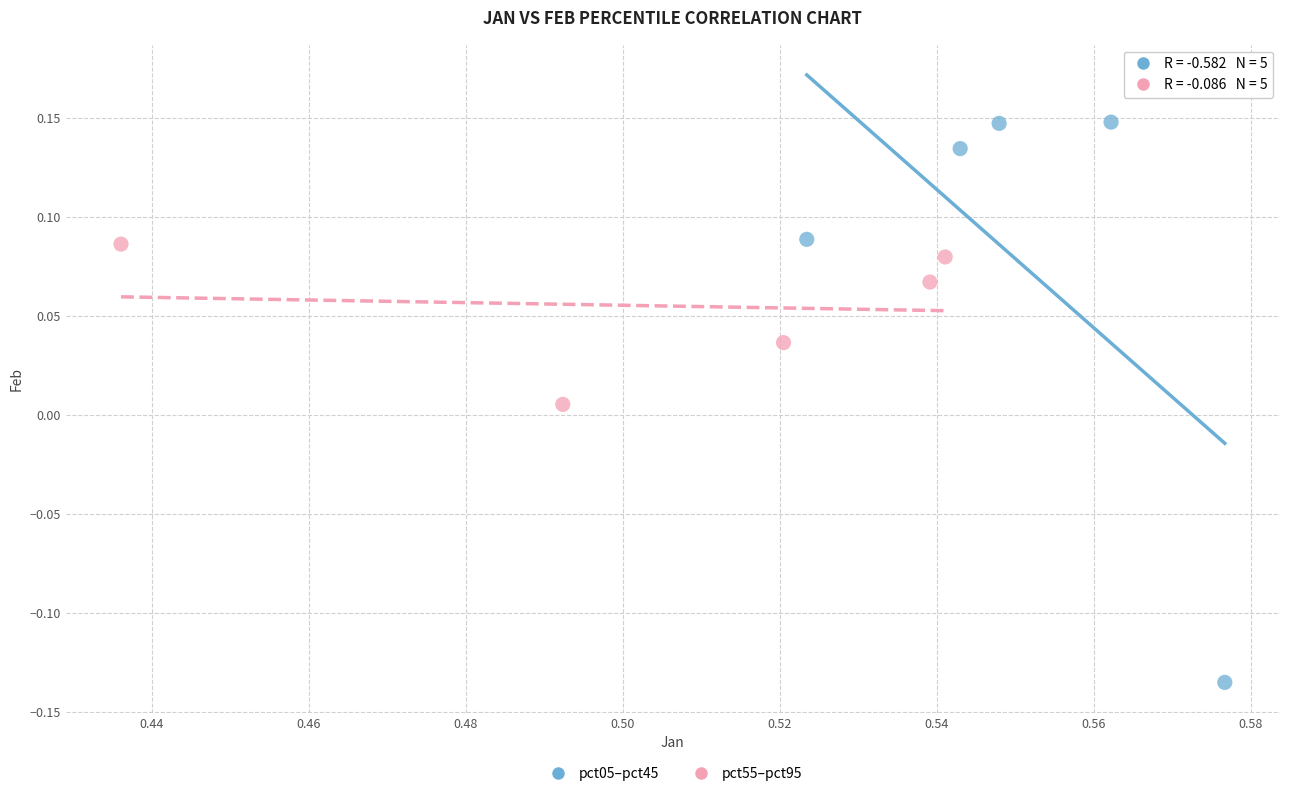

Which series has the widest spread of Y values?

pct05–pct45